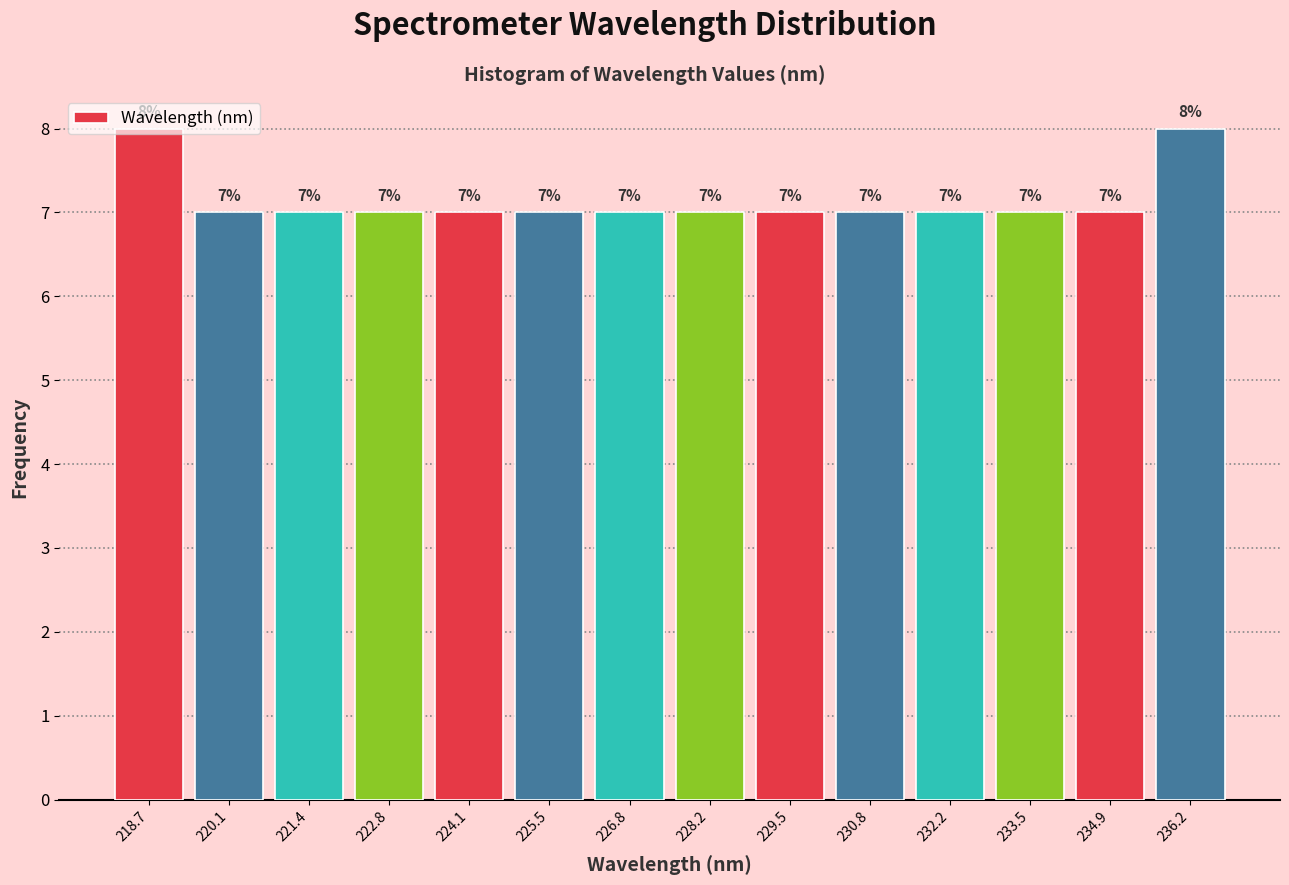

How tall is the bar that spans 230.2 to 231.6 on the x-axis? The bar edges are not printed on the chart, so give them approximately, as read against the axis.

7